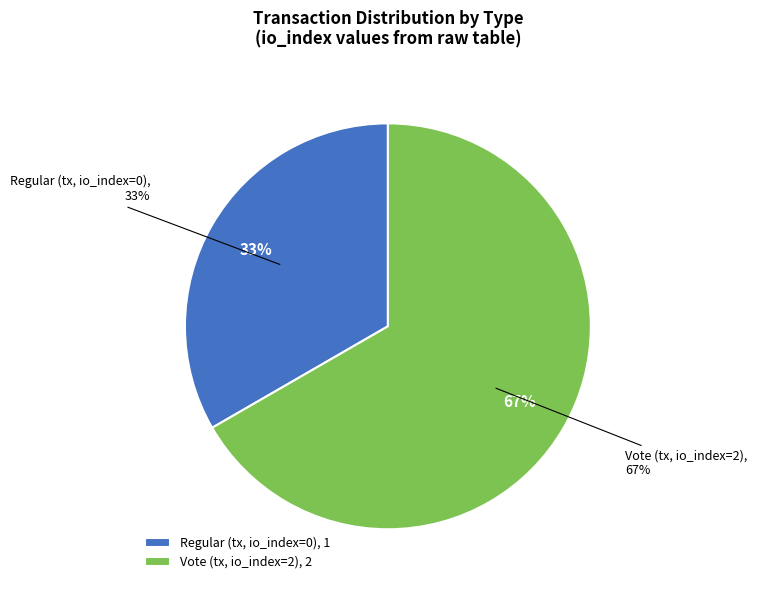

Which slice is the smallest?

Regular (io_index=0)